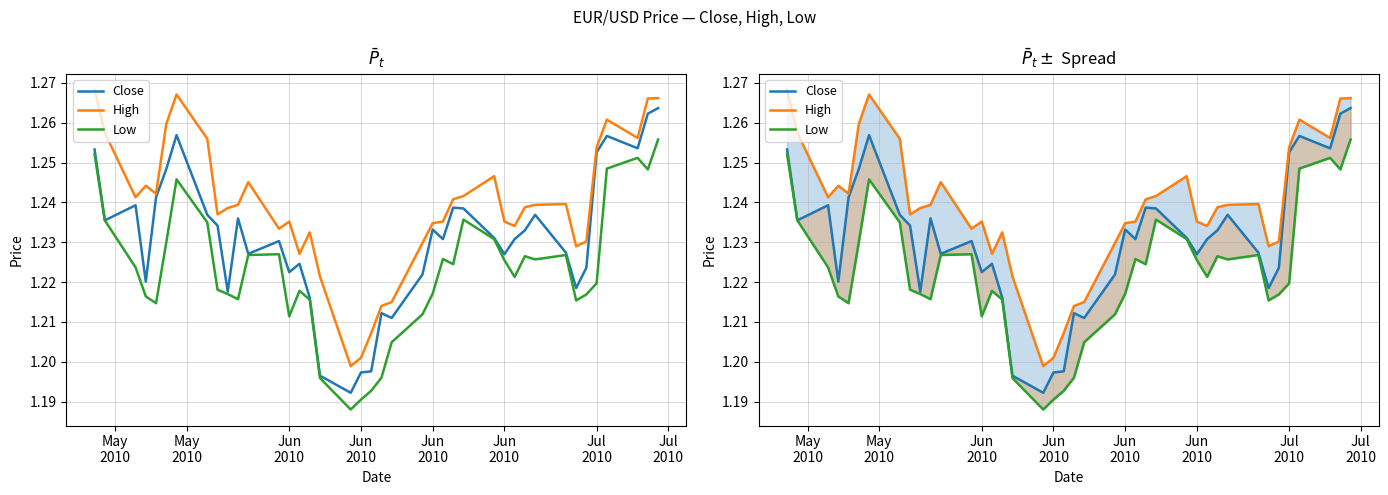

At how many categories does at least one series exceed 1?

40